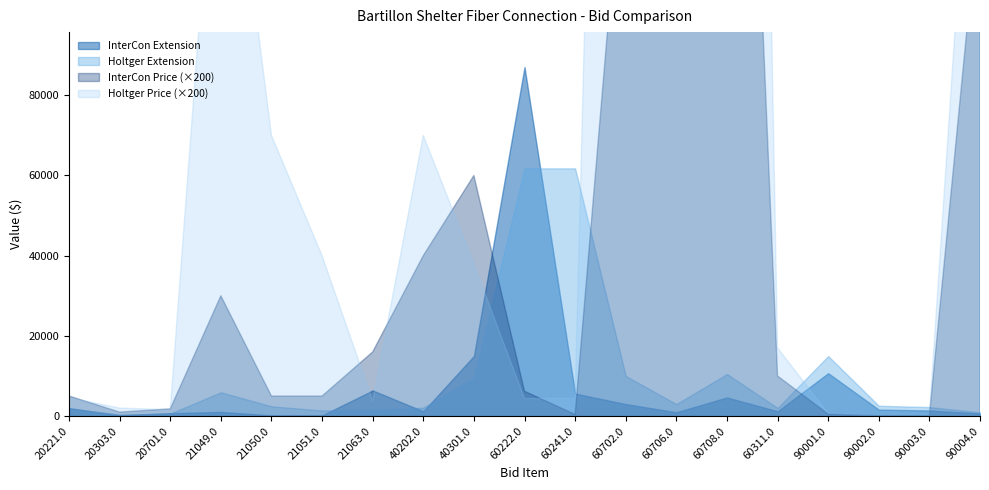

Reading left to right, extract all data points from this chart.

InterCon Extension: 2000.0	200.0	720.0	1050.0	175.0	175.0	6400.0	1200.0	15000.0	87048.0	5616.0	3000.0	950.0	4650.0	1200.0	10700.0	1615.0	1404.0	650.0
Holtger Extension: 1840.0	400.0	640.0	5950.0	2450.0	1400.0	1520.0	2100.0	9500.0	61776.0	61776.0	10000.0	3000.0	10500.0	2040.0	14980.0	2584.0	2246.4	950.0
InterCon Price: 25.0	5.0	9.0	150.0	25.0	25.0	80.0	200.0	300.0	31.0	2.0	750.0	950.0	1550.0	50.0	2.5	0.5	0.5	650.0
Holtger Price: 23.0	10.0	8.0	850.0	350.0	200.0	19.0	350.0	190.0	22.0	22.0	2500.0	3000.0	3500.0	85.0	3.5	0.8	0.8	950.0